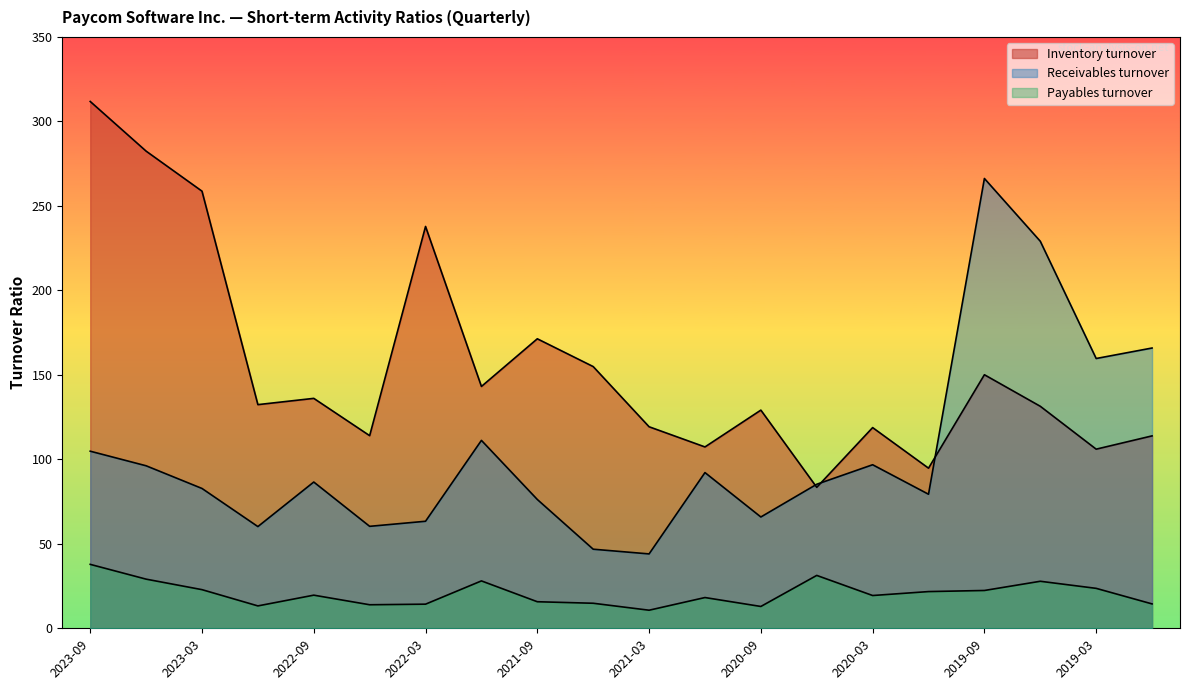

What is the difference between the second highest and minimum values in the Receivables turnover series?

185.1